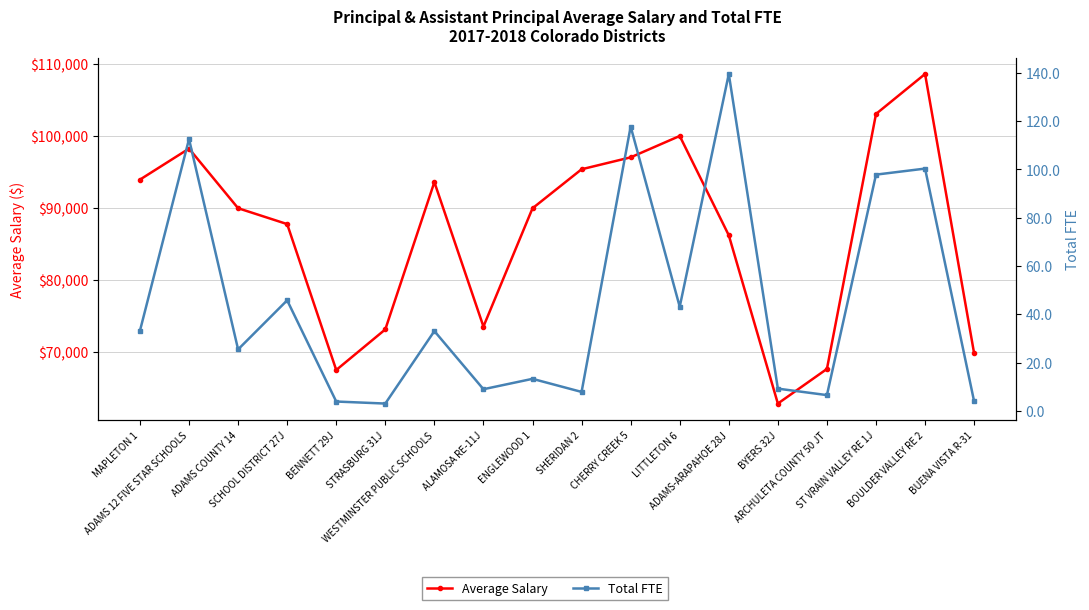

What is the total value across all series at WESTMINSTER PUBLIC SCHOOLS?

93581.1